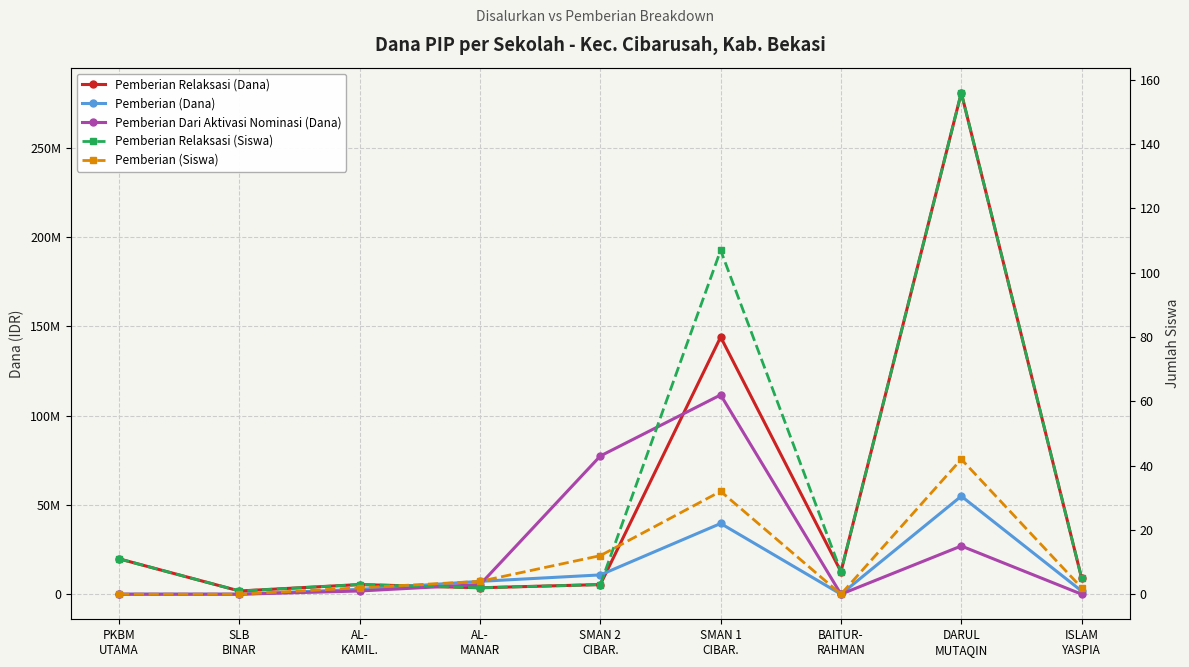

Which label corresponds to the smallest value in the chart?

PKBM
UTAMA